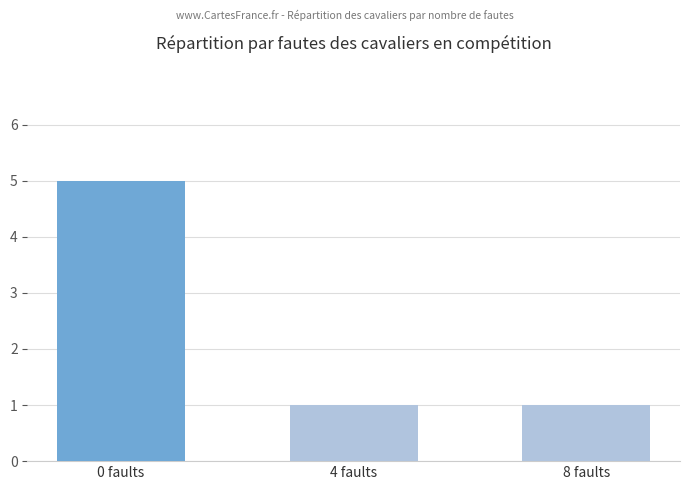

What is the label of the 2nd bar from the left?

4 faults